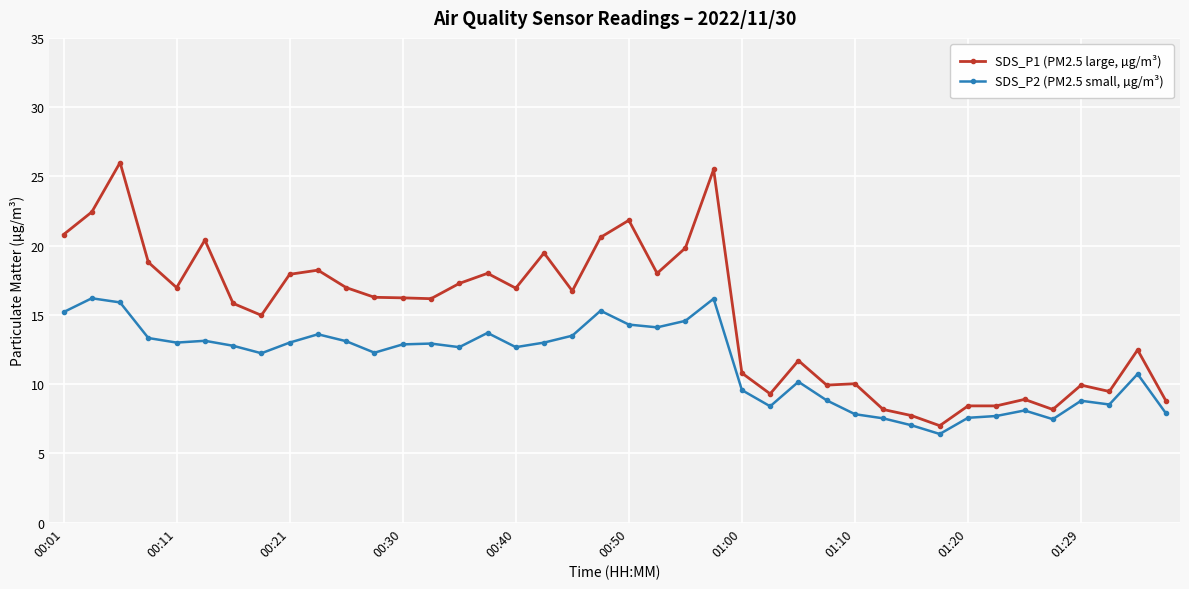

Which series has the widest spread of values?

SDS_P1 (PM2.5 large, µg/m³)